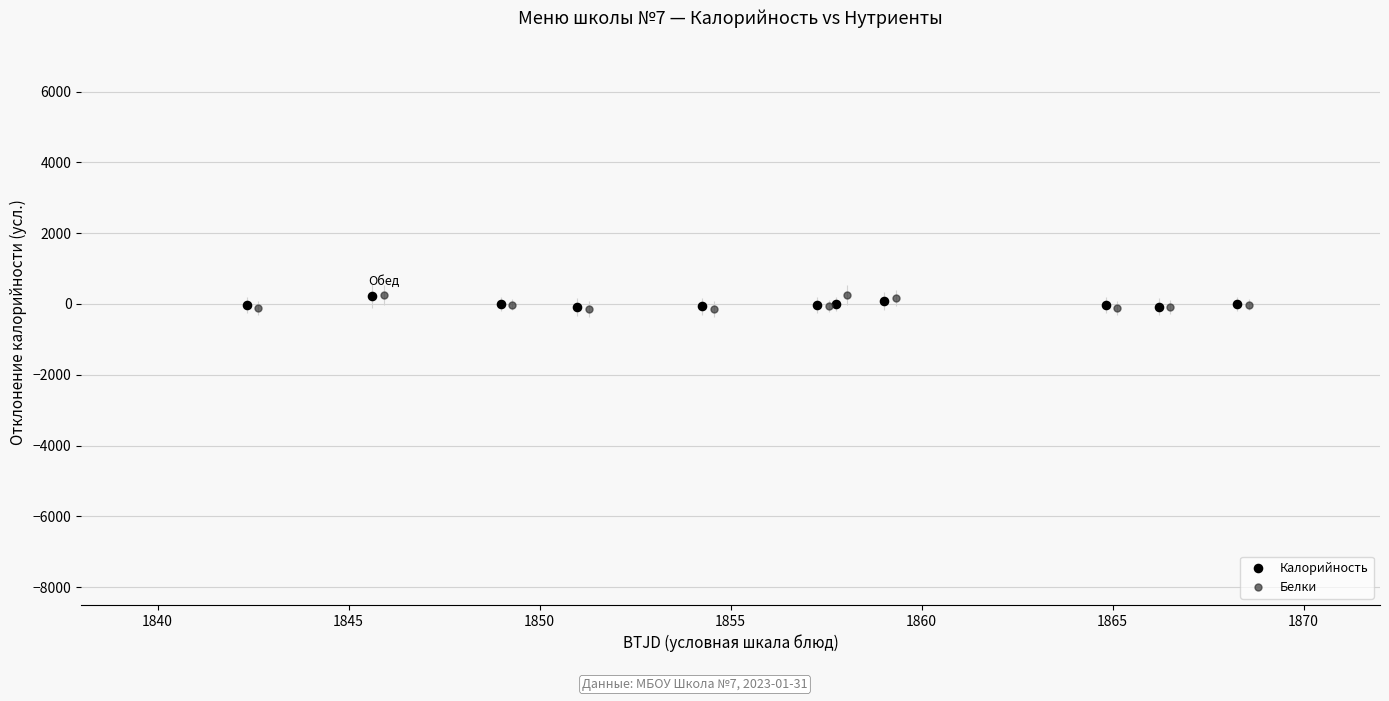

Which series has the widest spread of Y values?

Белки